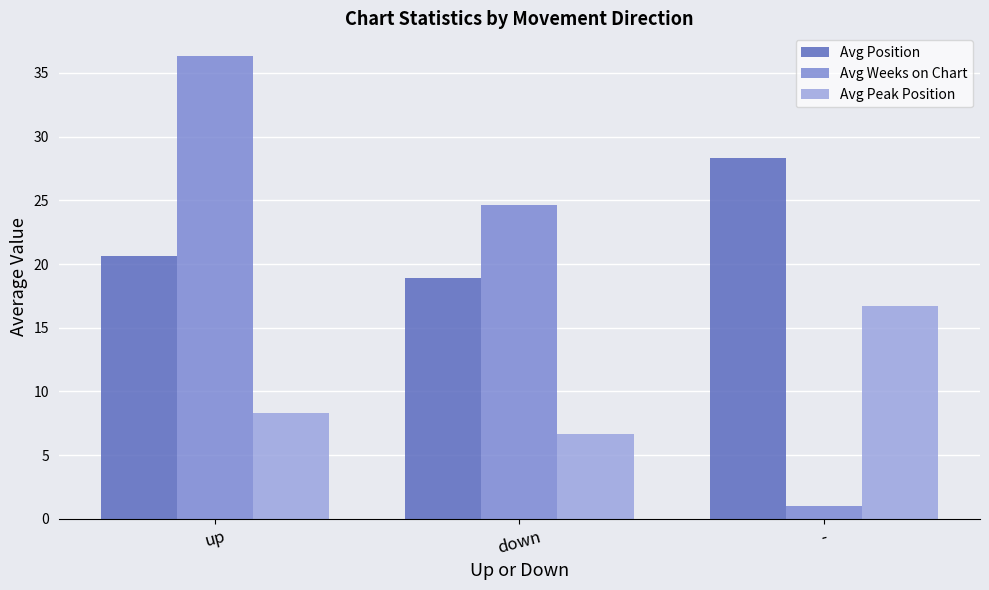

List the labels in order of Avg Weeks on Chart value, smallest first.

-, down, up